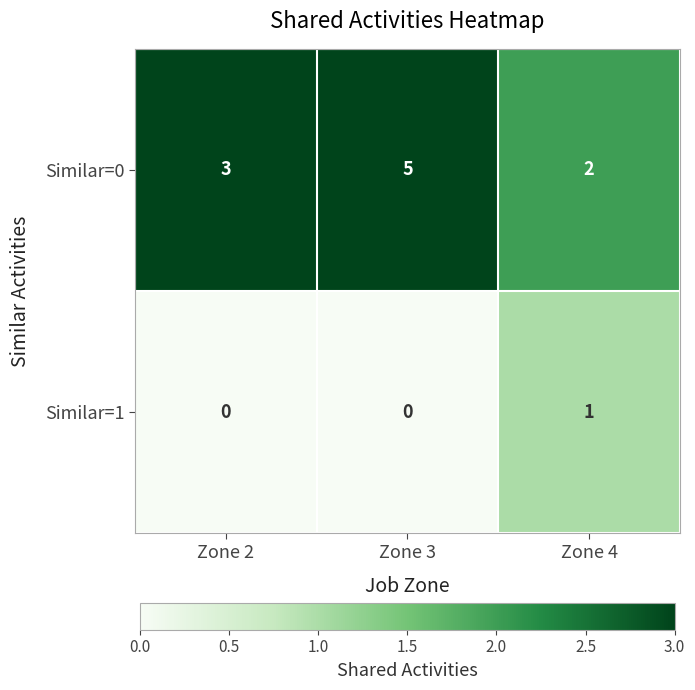

Where is Similar=0 nearest to the value 3?

Zone 2